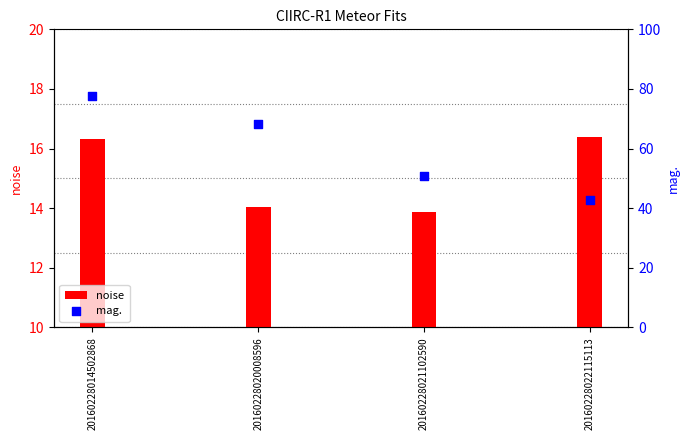

Is the value of noise at 20160228021102590 greater than the value of mag. at 20160228020008596?

No